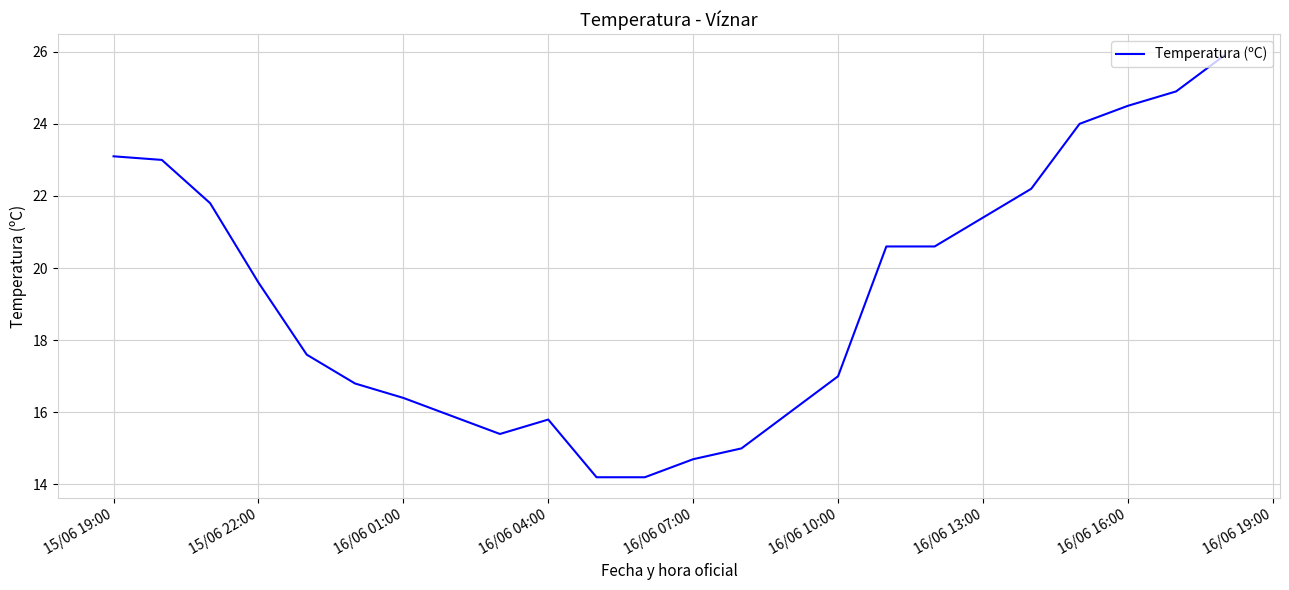

What is the difference between the maximum and minimum values?

11.7